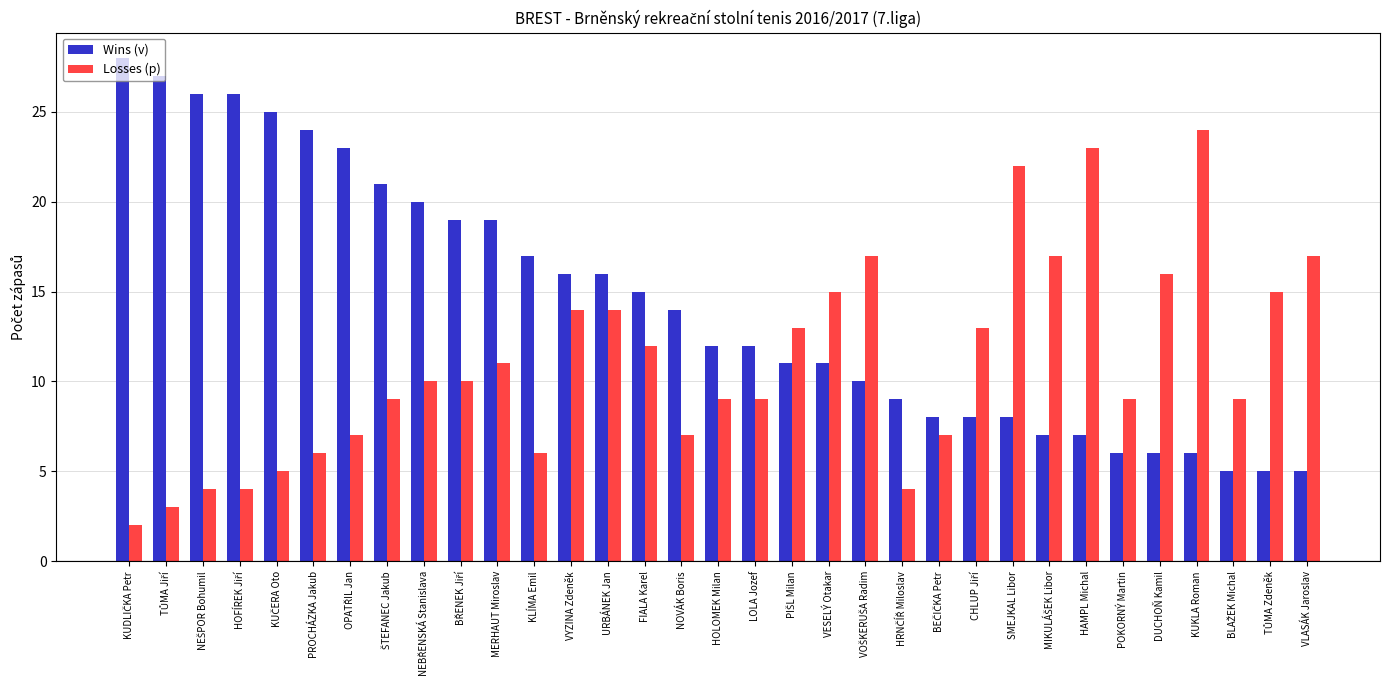

What is the difference between the maximum and minimum values in the Wins (v) series?

23